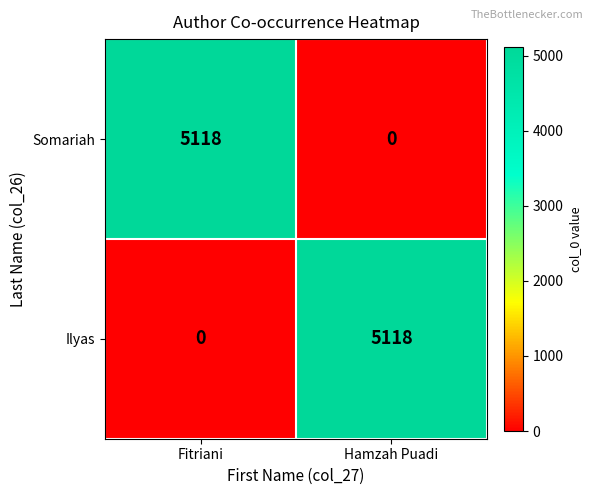

What is the total value across all series at Hamzah Puadi?

5118